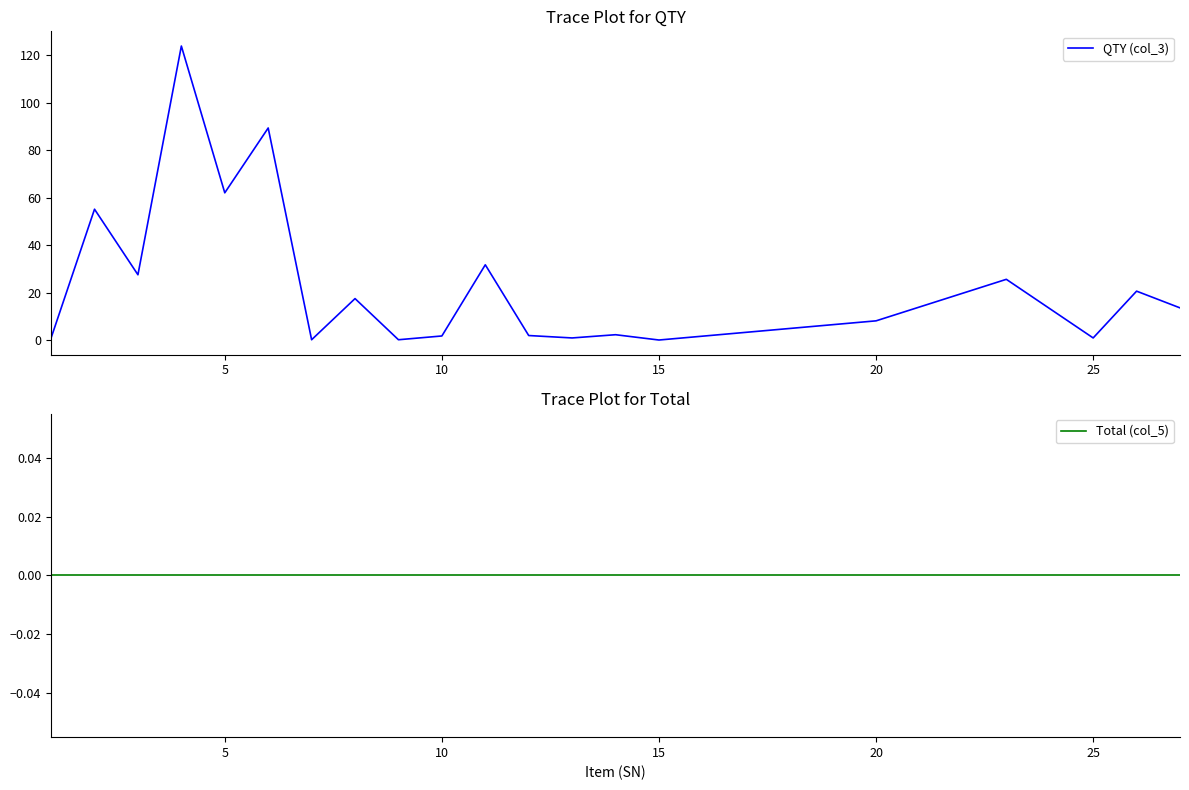

True or false: QTY (col_3) has more than 1 interior local peaks.

True